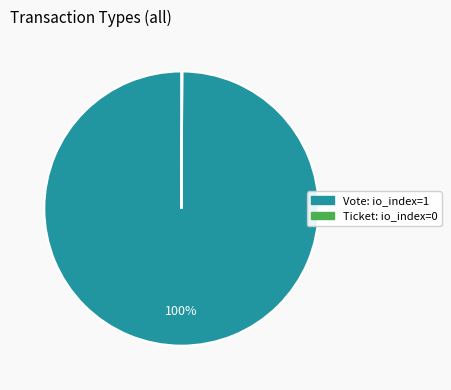

To the nearest percent, what is the difference between the largest and smallest slice percentages?

100%